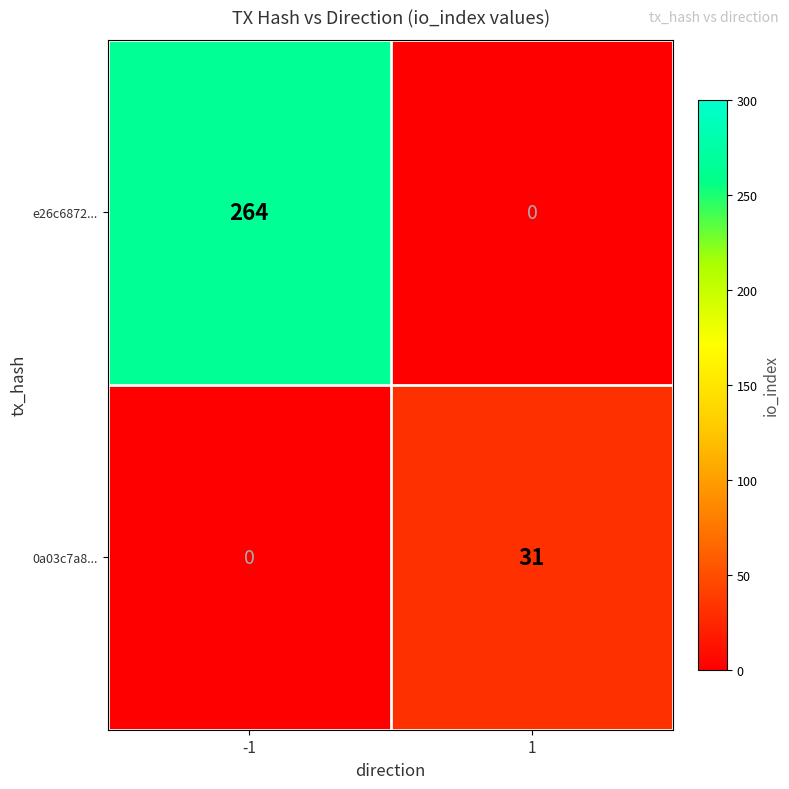

Reading left to right, transcribe all the data shown in this chart.

e26c6872...: 264	0
0a03c7a8...: 0	31